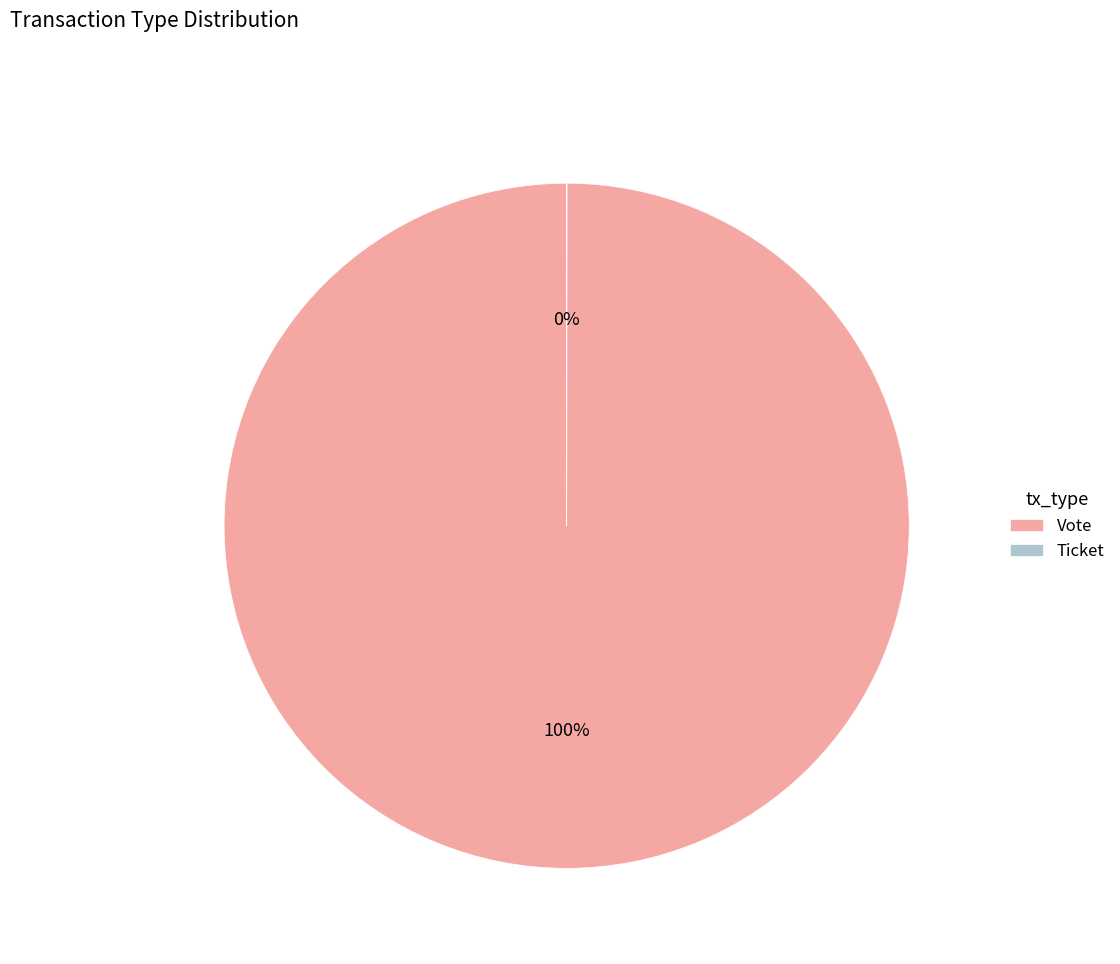

To the nearest percent, what is the average slice percentage?

50%